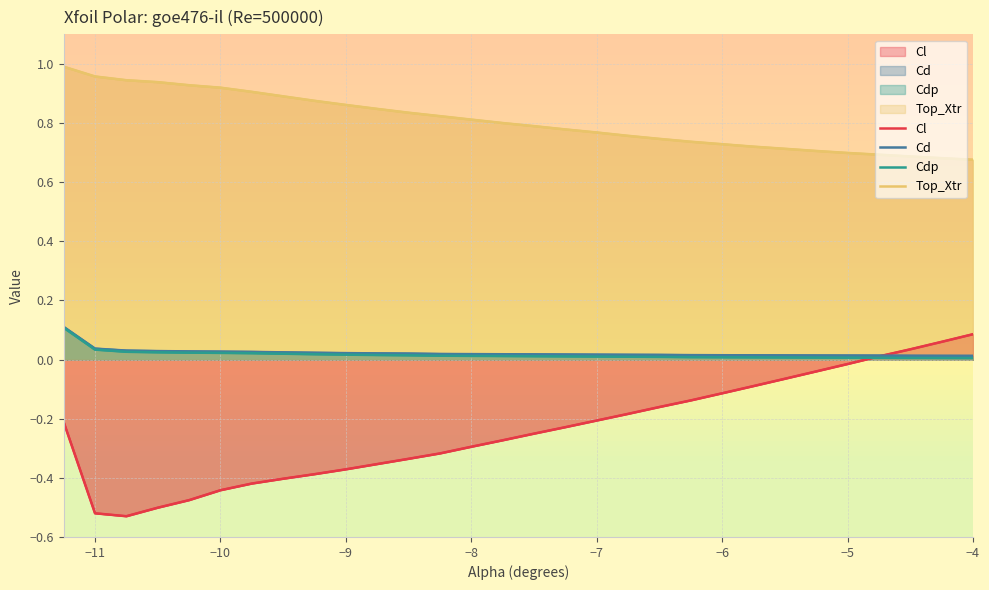

Reading left to right, extract all data points from this chart.

Cl: -0.2	-0.5	-0.5	-0.5	-0.5	-0.4	-0.4	-0.4	-0.4	-0.4	-0.4	-0.3	-0.3	-0.3	-0.3	-0.3	-0.2	-0.2	-0.2	-0.2	-0.1	-0.1	-0.1	-0.1	-0.0	-0.0	0.0	0.0	0.1	0.1
Cd: 0.1	0.0	0.0	0.0	0.0	0.0	0.0	0.0	0.0	0.0	0.0	0.0	0.0	0.0	0.0	0.0	0.0	0.0	0.0	0.0	0.0	0.0	0.0	0.0	0.0	0.0	0.0	0.0	0.0	0.0
Cdp: 0.1	0.0	0.0	0.0	0.0	0.0	0.0	0.0	0.0	0.0	0.0	0.0	0.0	0.0	0.0	0.0	0.0	0.0	0.0	0.0	0.0	0.0	0.0	0.0	0.0	0.0	0.0	0.0	0.0	0.0
Top_Xtr: 1.0	1.0	0.9	0.9	0.9	0.9	0.9	0.9	0.9	0.9	0.8	0.8	0.8	0.8	0.8	0.8	0.8	0.8	0.8	0.7	0.7	0.7	0.7	0.7	0.7	0.7	0.7	0.7	0.7	0.7